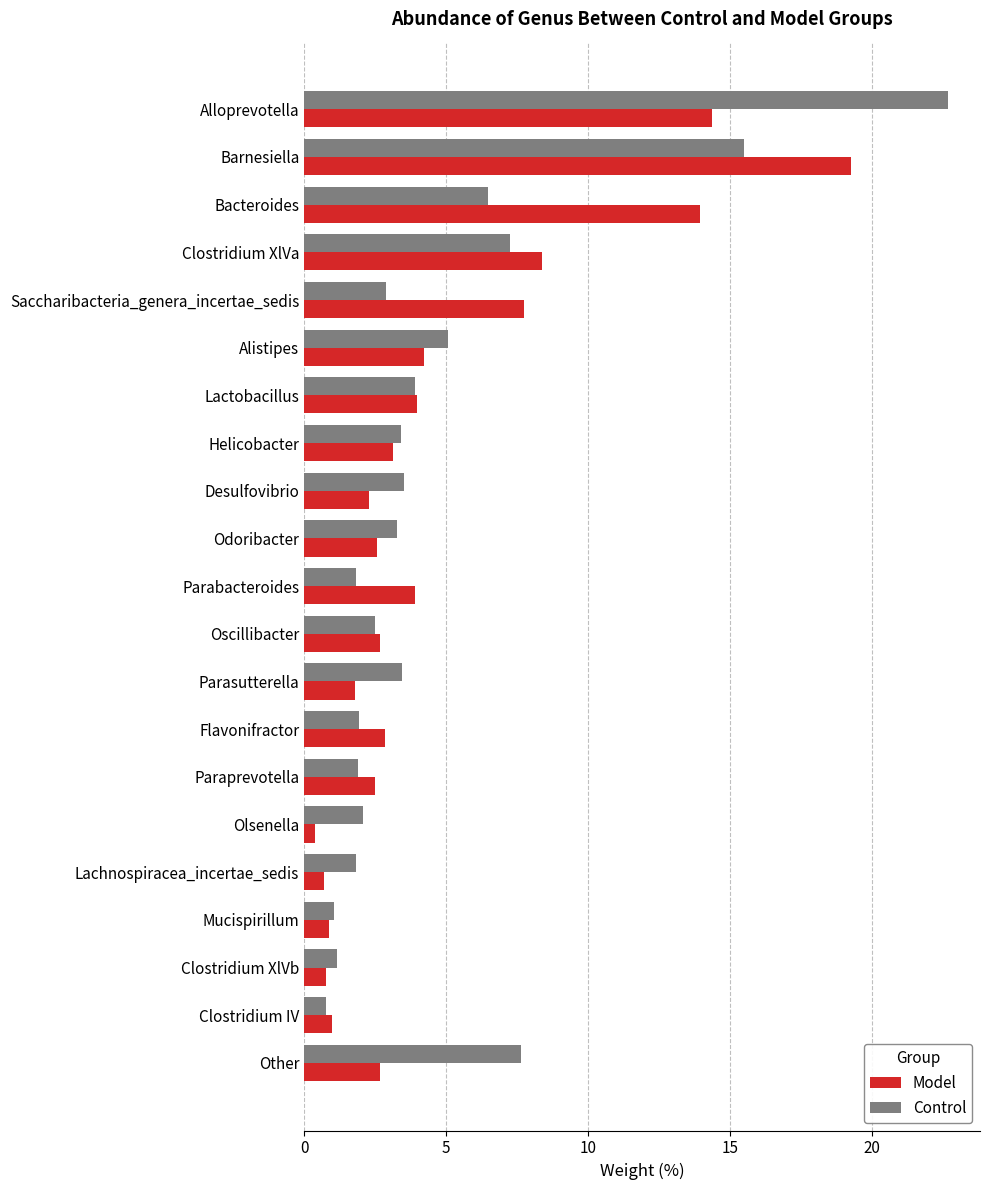

Which category has the lowest value in the Model series?

Olsenella